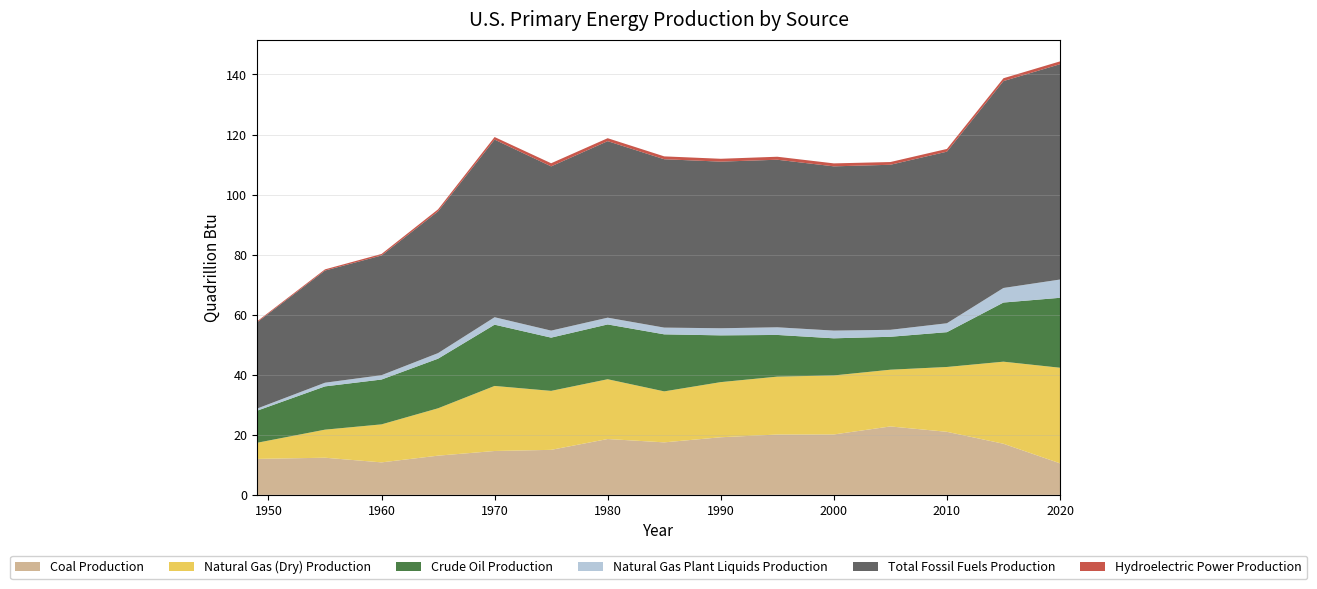

Reading right to left, list all the values displayed in this chart.

Coal Production: 10.5	17.0	21.0	22.8	20.1	20.1	19.2	17.5	18.6	15.0	14.6	13.1	10.8	12.4	12.0
Natural Gas (Dry) Production: 31.8	27.3	21.6	18.9	19.7	19.3	18.4	17.0	19.9	19.6	21.7	15.8	12.7	9.3	5.4
Crude Oil Production: 23.3	19.7	11.6	11.0	12.4	13.9	15.6	19.0	18.2	17.7	20.4	16.5	14.9	14.4	10.7
Natural Gas Plant Liquids Production: 6.1	4.8	3.0	2.3	2.6	2.5	2.4	2.2	2.3	2.3	2.5	1.9	1.4	1.2	0.7
Total Fossil Fuels Production: 71.7	68.9	57.1	55.0	54.7	55.8	55.5	56.1	58.8	54.7	59.2	47.2	39.9	37.3	28.7
Hydroelectric Power Production: 0.9	0.9	0.9	0.9	1.0	1.0	1.0	1.0	1.0	1.0	0.9	0.7	0.5	0.4	0.3